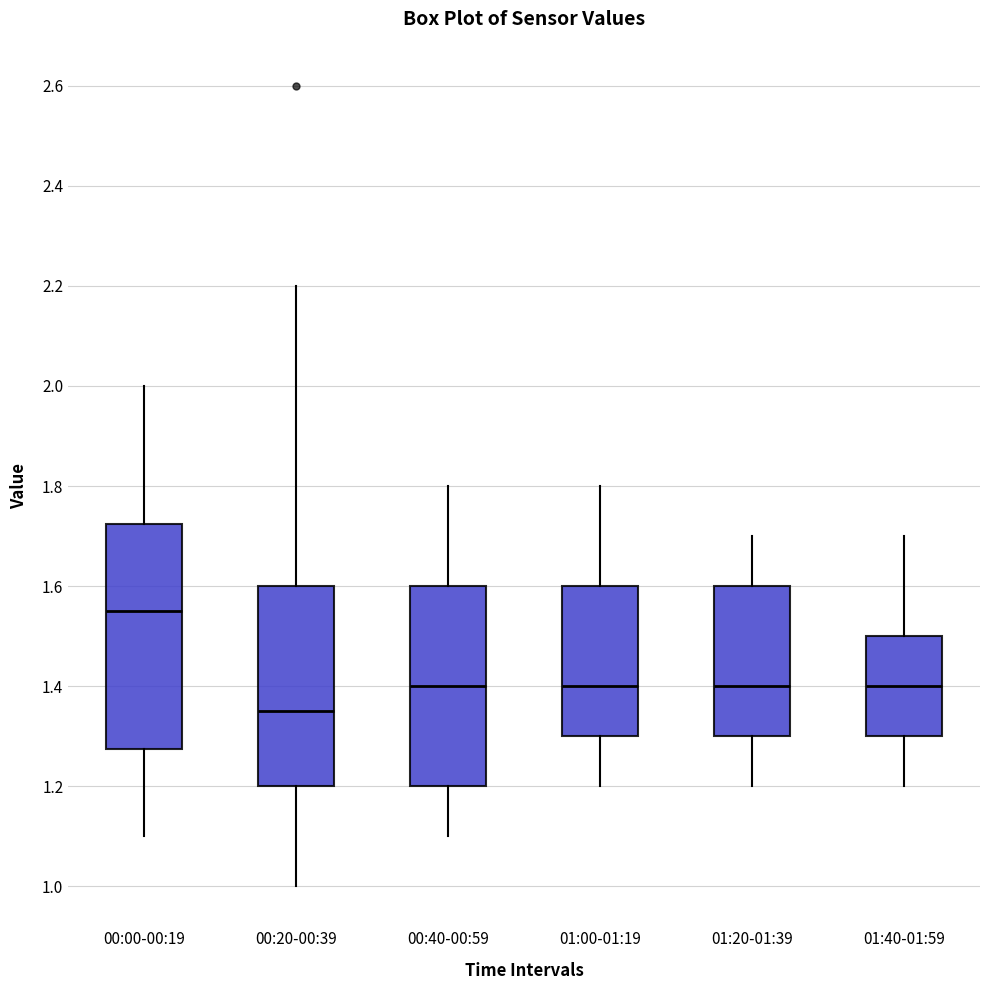

Comparing the boxes themselves (not the whiskers), which one is the tallest?

00:00-00:19